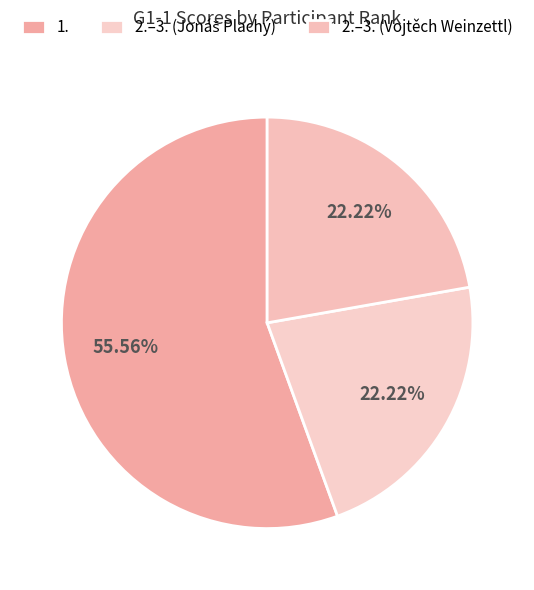

What is the ratio of the value at 1. to the value at 2.–3. (Vojtěch Weinzettl)?

2.5